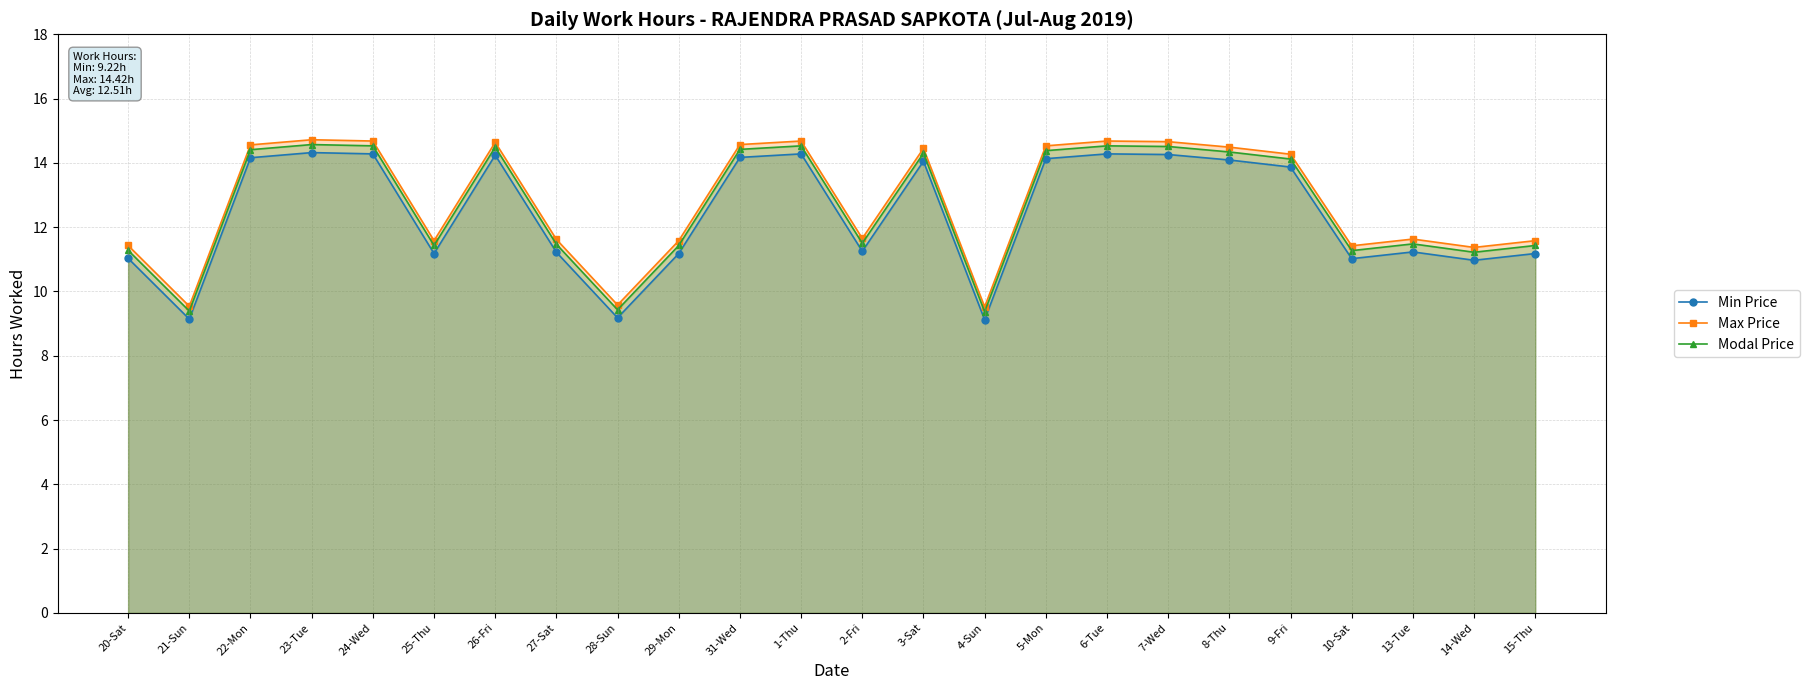

Rank the categories by Max Price value from highest to lowest.

23-Tue, 24-Wed, 1-Thu, 6-Tue, 7-Wed, 26-Fri, 31-Wed, 22-Mon, 5-Mon, 8-Thu, 3-Sat, 9-Fri, 2-Fri, 13-Tue, 27-Sat, 25-Thu, 29-Mon, 15-Thu, 20-Sat, 10-Sat, 14-Wed, 28-Sun, 21-Sun, 4-Sun